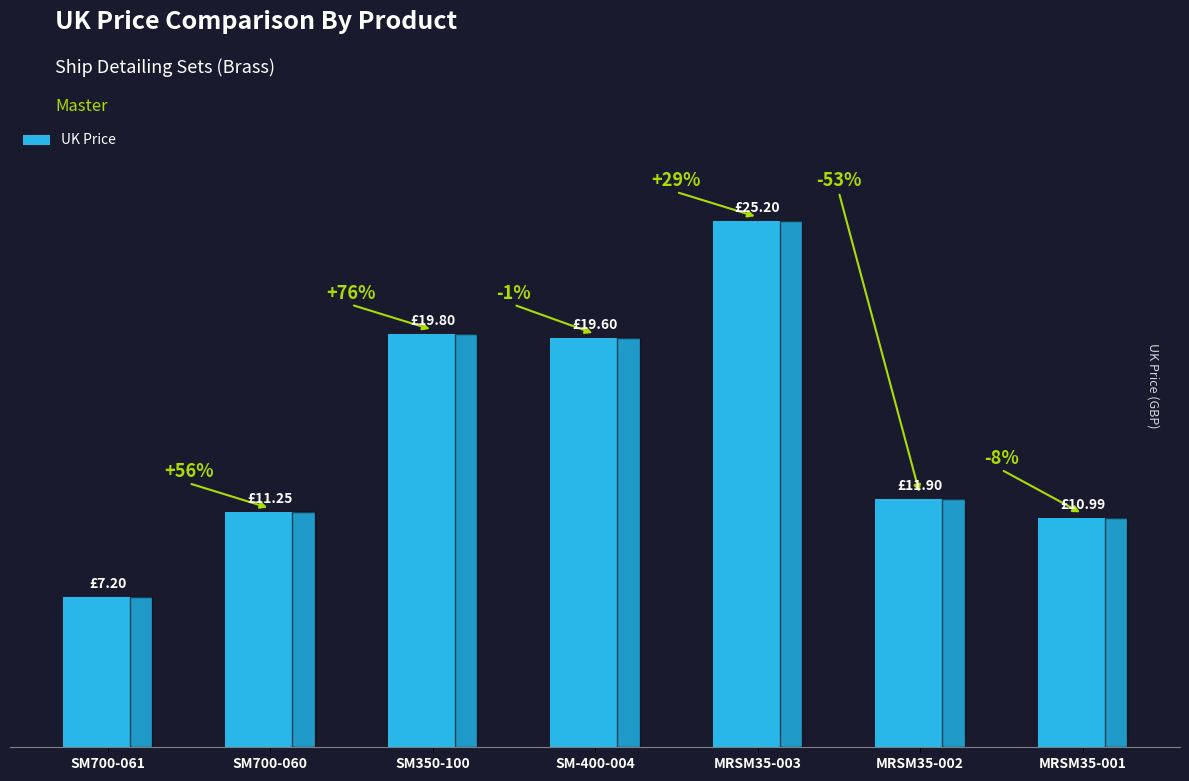

The value at SM-400-004 is 19.6. True or false?

True